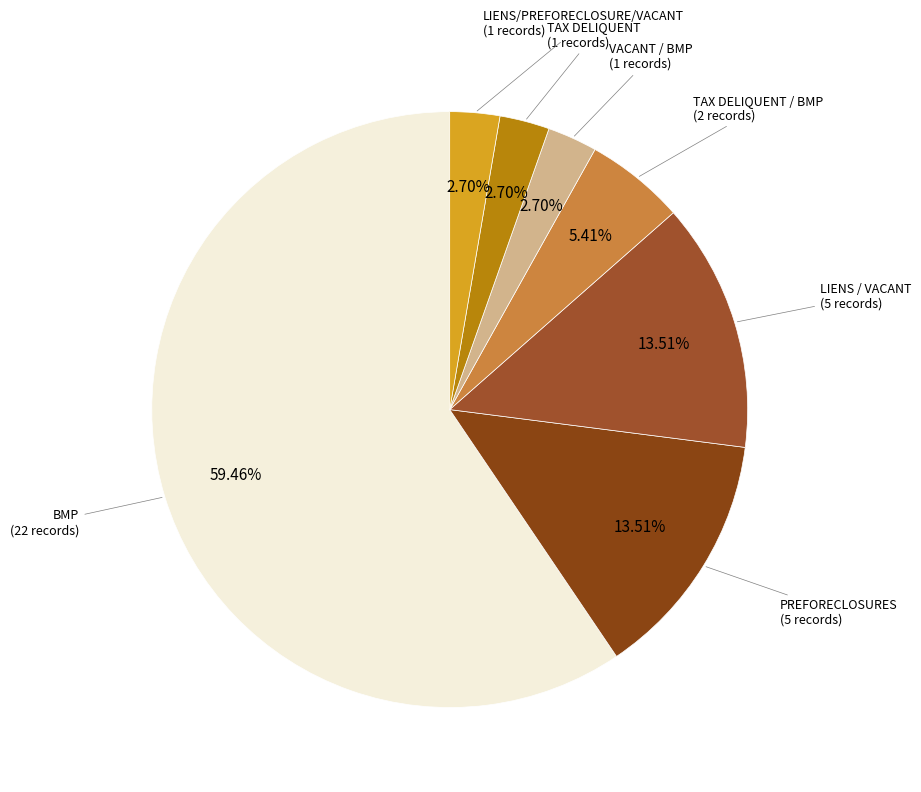

Count the number of slices in the pie.

7